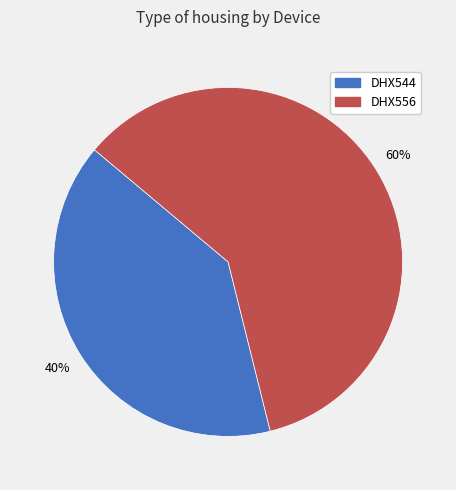

Is the sum of DHX556 and DHX544 greater than half?

Yes